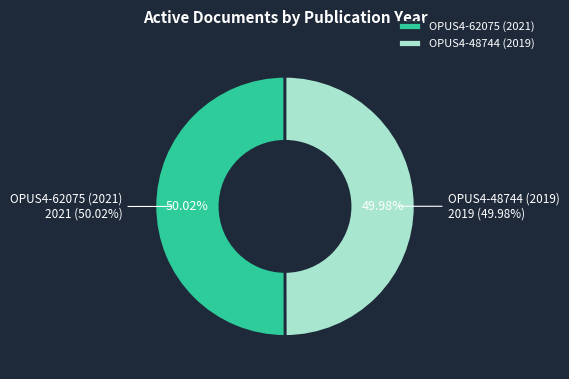

True or false: OPUS4-48744 (2019) accounts for 50% of the total.

True